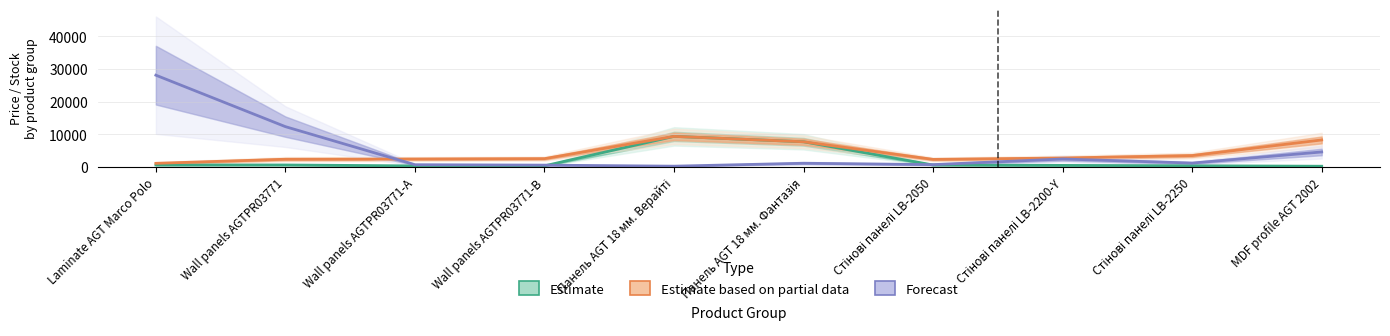

Is it true that Estimate based on partial data equals 8248.8 at MDF profile AGT 2002?

True